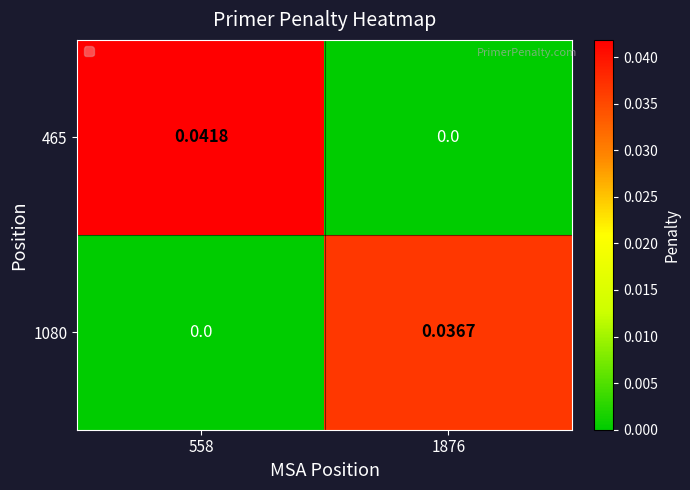

Rank the series by their maximum value, from lowest to highest.

1080, 465